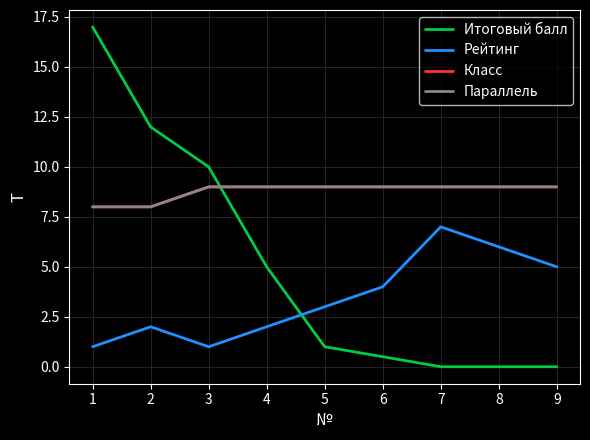

Reading left to right, transcribe all the data shown in this chart.

Итоговый балл: 17.0	12.0	10.0	5.0	1.0	0.5	0.0	0.0	0.0
Рейтинг: 1.0	2.0	1.0	2.0	3.0	4.0	7.0	6.0	5.0
Класс: 8.0	8.0	9.0	9.0	9.0	9.0	9.0	9.0	9.0
Параллель: 8.0	8.0	9.0	9.0	9.0	9.0	9.0	9.0	9.0